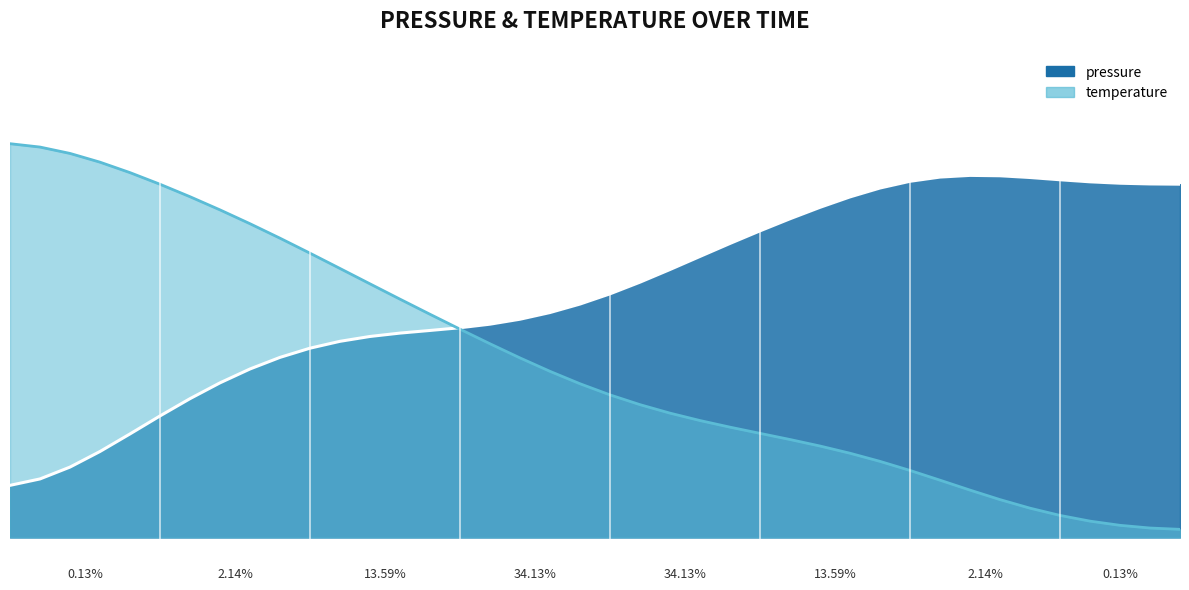

Which has a higher value, 2023-04-03T00:21:14 or 2023-04-03T01:24:11?

2023-04-03T00:21:14